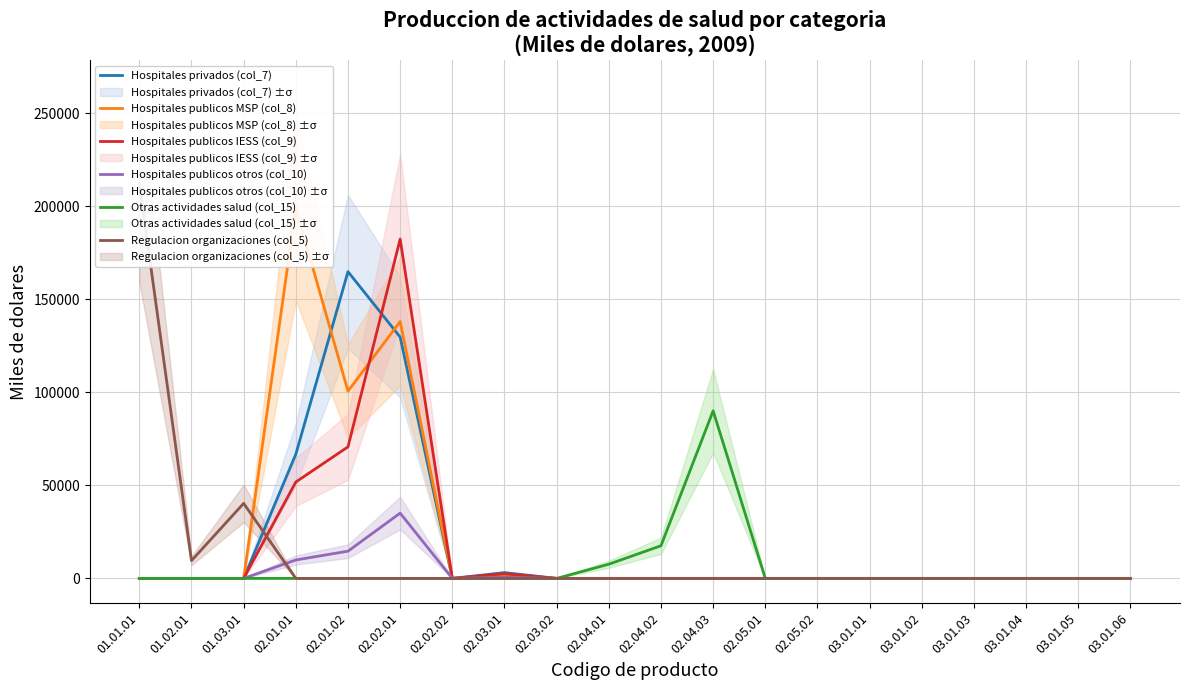

At which label does Hospitales publicos MSP (col_8) reach its peak?

02.01.01